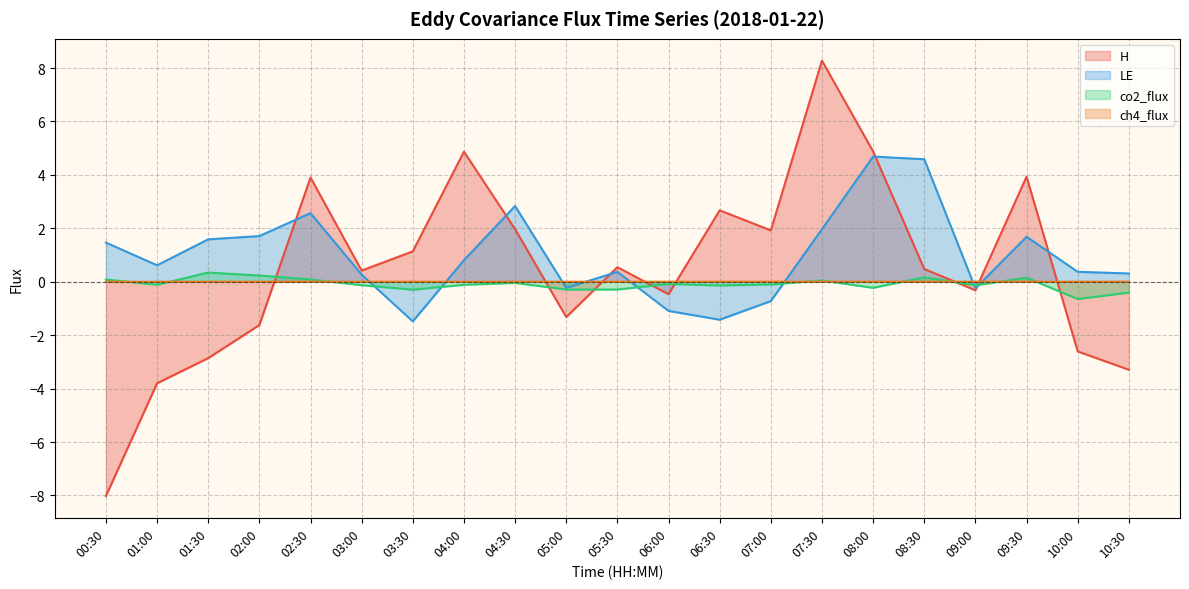

Reading left to right, extract all data points from this chart.

H: 00:30=-8.0	01:00=-3.8	01:30=-2.9	02:00=-1.6	02:30=3.9	03:00=0.4	03:30=1.1	04:00=4.9	04:30=2.0	05:00=-1.3	05:30=0.5	06:00=-0.5	06:30=2.7	07:00=1.9	07:30=8.3	08:00=4.9	08:30=0.5	09:00=-0.3	09:30=3.9	10:00=-2.6	10:30=-3.3
LE: 00:30=1.5	01:00=0.6	01:30=1.6	02:00=1.7	02:30=2.6	03:00=0.3	03:30=-1.5	04:00=0.8	04:30=2.8	05:00=-0.2	05:30=0.4	06:00=-1.1	06:30=-1.4	07:00=-0.7	07:30=2.0	08:00=4.7	08:30=4.6	09:00=-0.2	09:30=1.7	10:00=0.4	10:30=0.3
co2_flux: 00:30=0.1	01:00=-0.1	01:30=0.3	02:00=0.2	02:30=0.1	03:00=-0.1	03:30=-0.3	04:00=-0.1	04:30=-0.0	05:00=-0.3	05:30=-0.3	06:00=-0.1	06:30=-0.1	07:00=-0.1	07:30=0.0	08:00=-0.2	08:30=0.2	09:00=-0.1	09:30=0.2	10:00=-0.6	10:30=-0.4
ch4_flux: 00:30=0.0	01:00=0.0	01:30=0.0	02:00=0.0	02:30=0.0	03:00=0.0	03:30=0.0	04:00=0.0	04:30=0.0	05:00=0.0	05:30=0.0	06:00=0.0	06:30=0.0	07:00=0.0	07:30=0.0	08:00=0.0	08:30=0.0	09:00=0.0	09:30=0.0	10:00=0.0	10:30=0.0